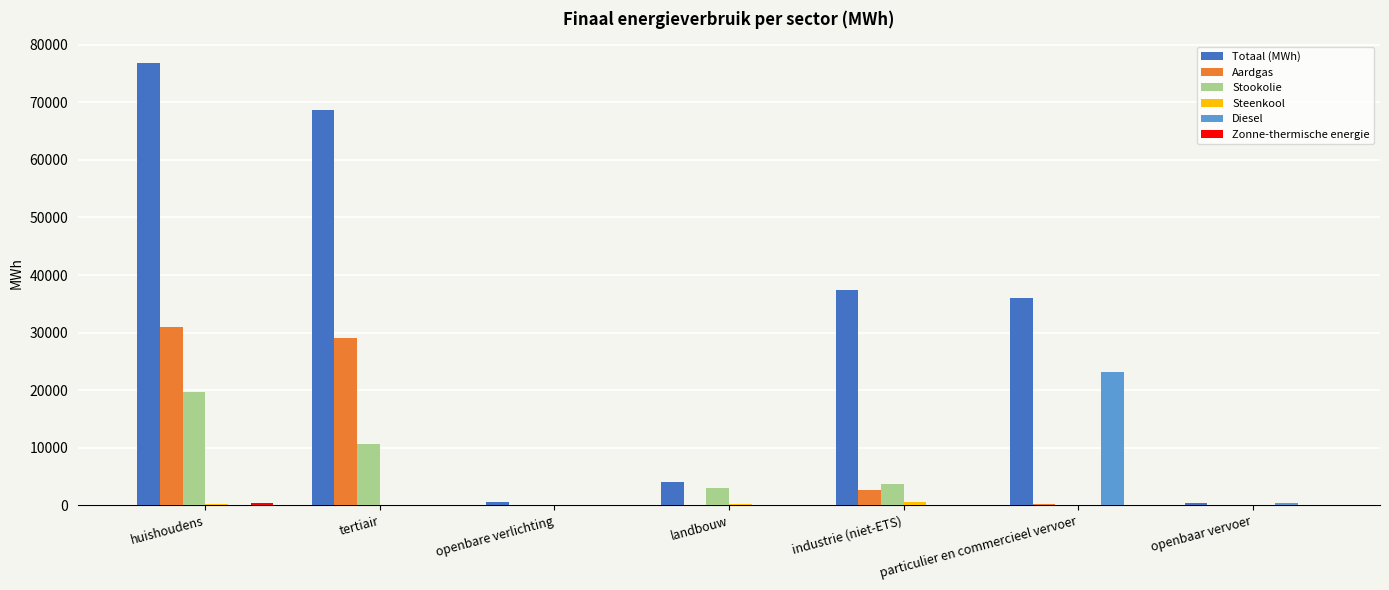

The Aardgas series shows 2669.1 at industrie (niet-ETS). True or false?

True